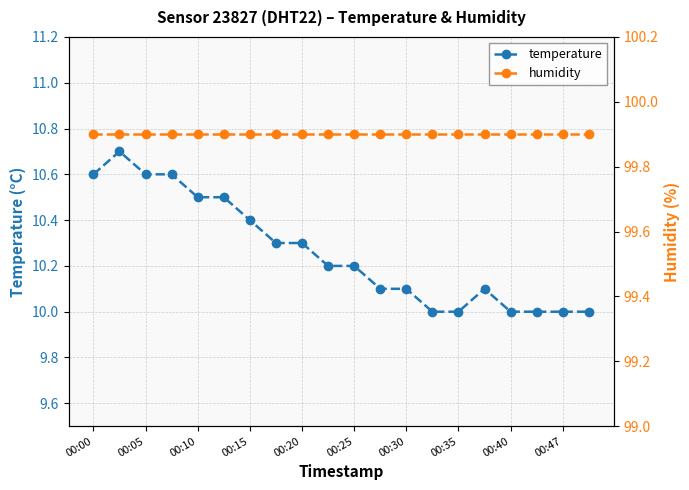

True or false: humidity and temperature intersect in this chart.

False